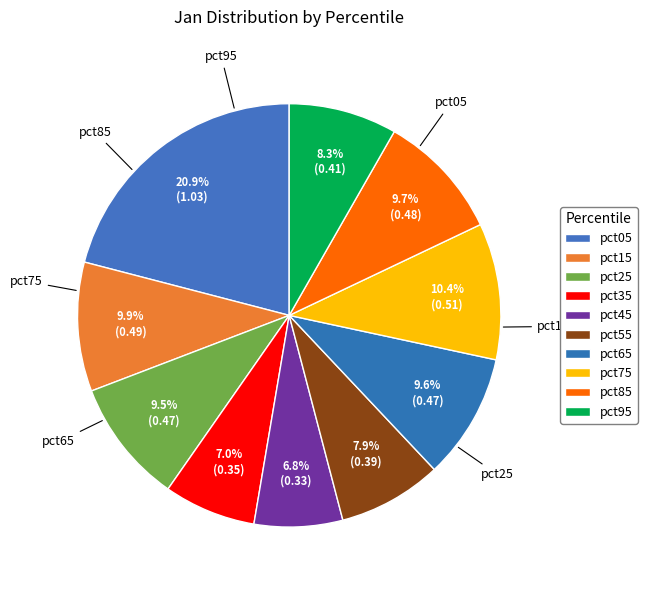

How many slices are in this pie chart?

10